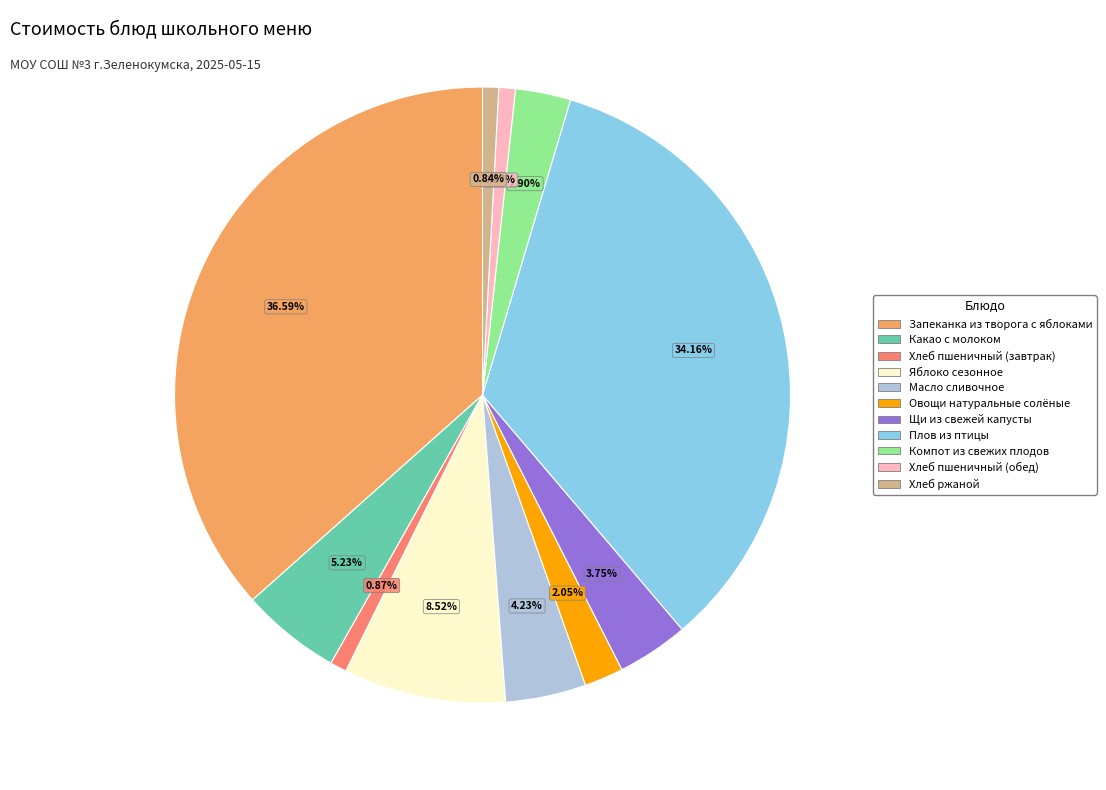

What percentage do Хлеб пшеничный (обед) and Какао с молоком together represent?

6.1%